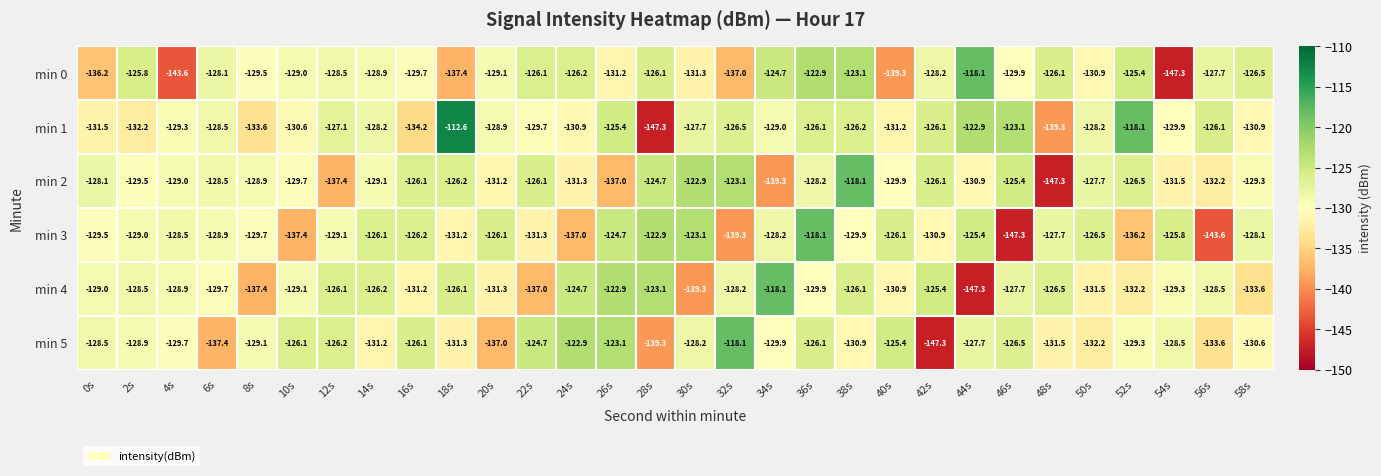

Count the number of data series in this chart.

6